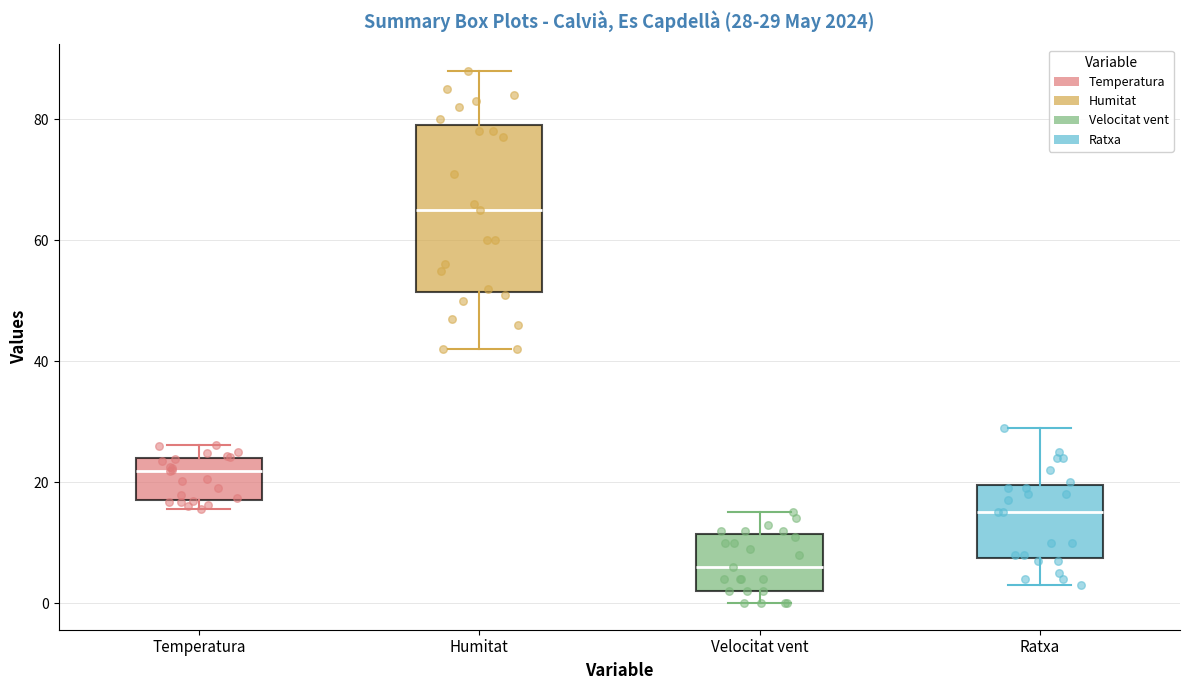

Which box's median line is the lowest?

Velocitat vent